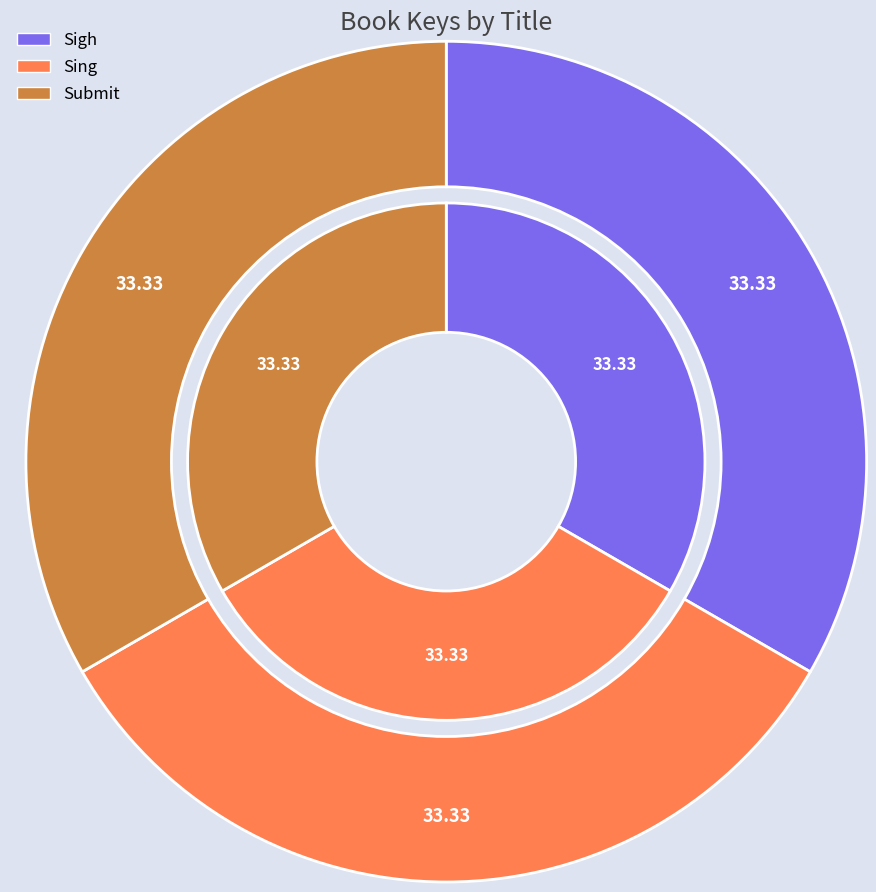

To the nearest percent, what portion does Submit represent?

33%